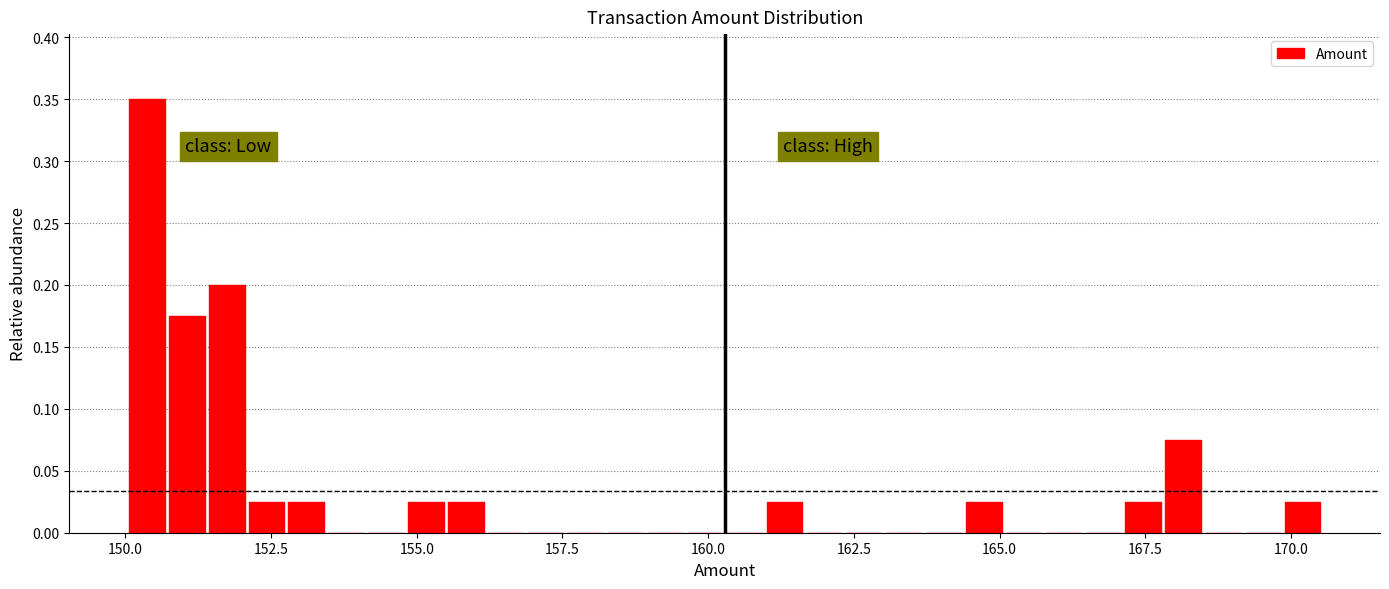

Around what value on the x-axis is the tallest bar? Give the approximate position of its centre, as read against the axis.

150.5